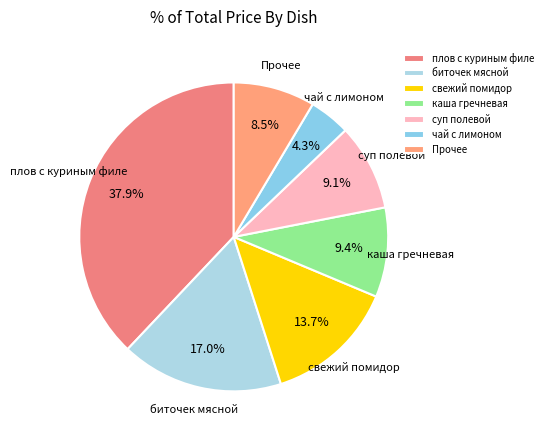

Which slice is the smallest?

чай с лимоном